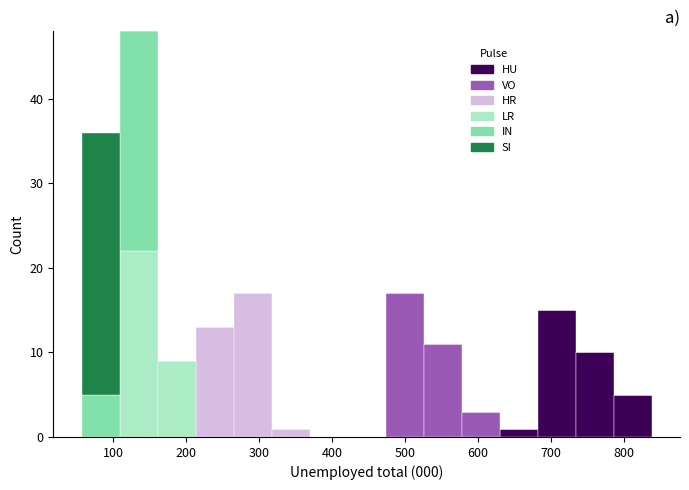

What is the total height of the stacked bar covering 730 to 790 on the x-axis? Neither the bar edges nor the heights are printed on the chart, so give them approximately, as read against the axes.

10